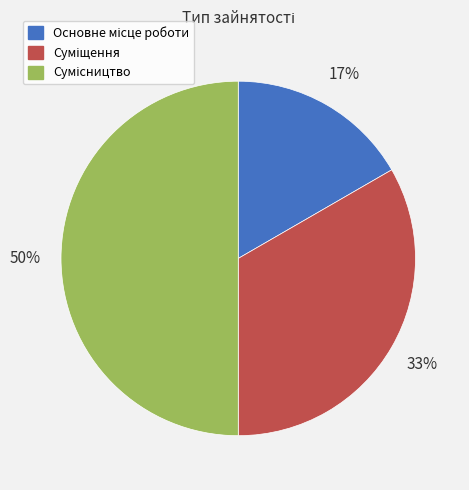

Count the number of slices in the pie.

3